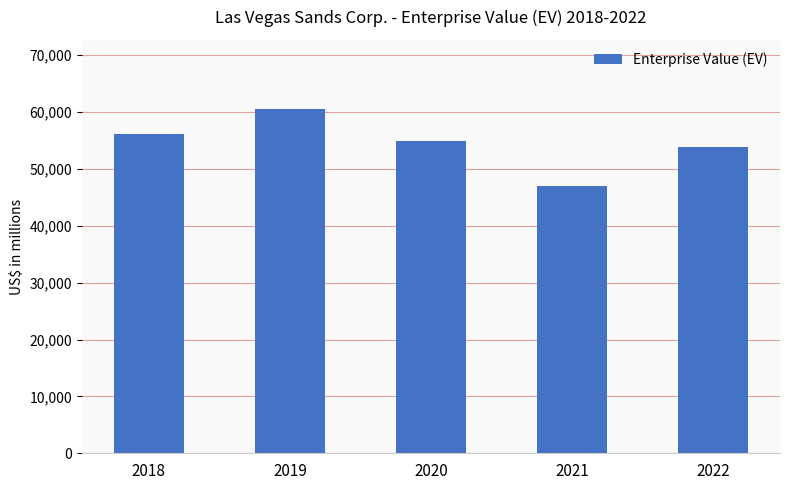

Rank the categories by value from lowest to highest.

2021, 2022, 2020, 2018, 2019